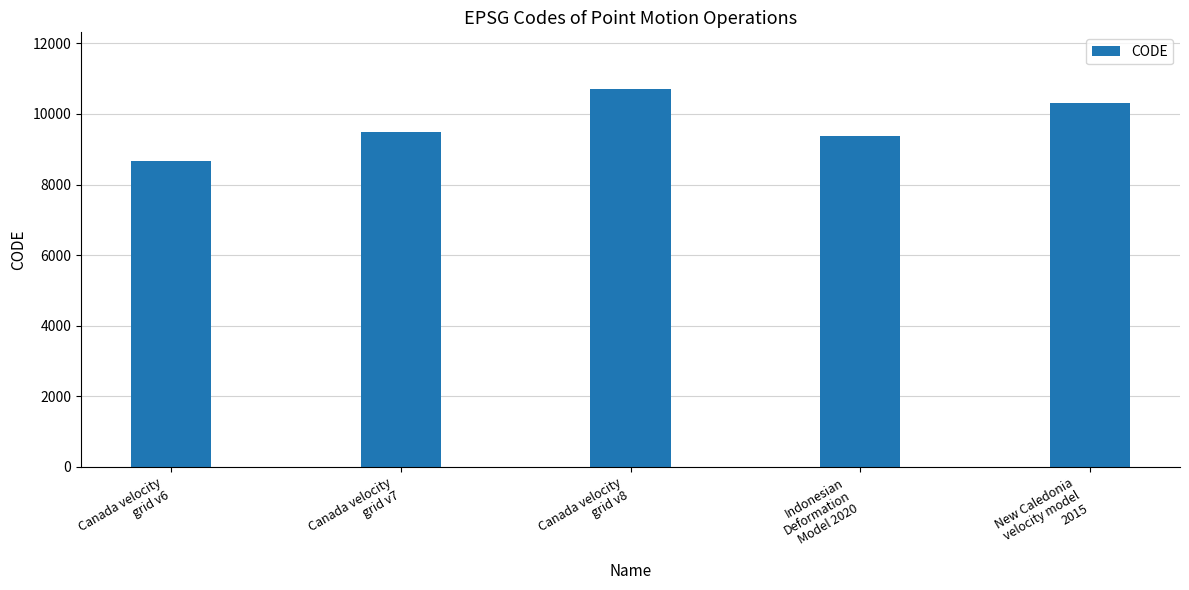

How many values are below 9483?

2